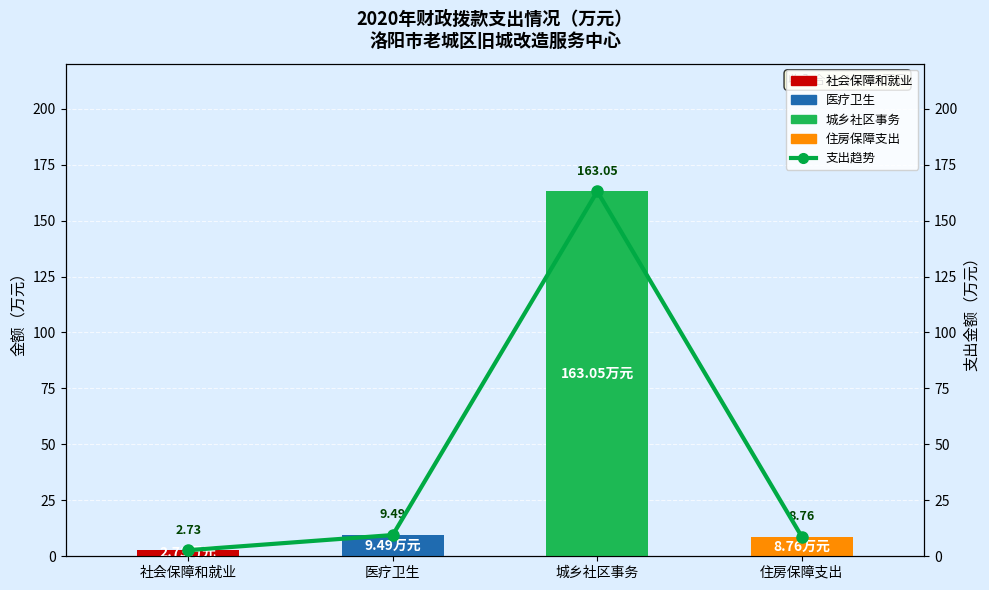

What is the sum of all values?

184.0